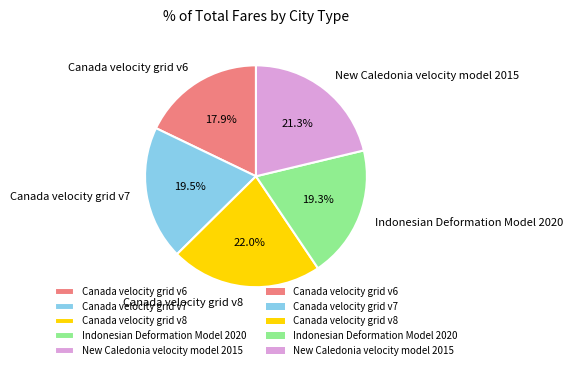

How many slices are in this pie chart?

5